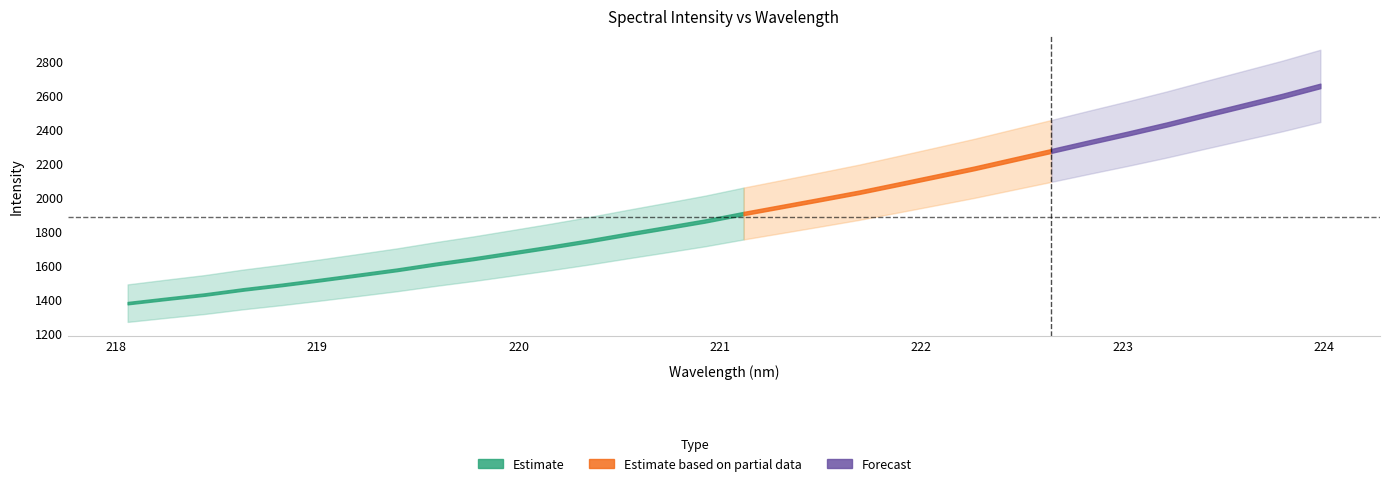

Rank the categories by value from lowest to highest.

218.0596, 218.2508, 218.442, 218.6332, 218.8244, 219.0156, 219.2067, 219.3979, 219.589, 219.7801, 219.9712, 220.1623, 220.3533, 220.5444, 220.7354, 220.9264, 221.1174, 221.3083, 221.4993, 221.6902, 221.8812, 222.0721, 222.263, 222.4538, 222.6447, 222.8355, 223.0264, 223.2172, 223.408, 223.5987, 223.7895, 223.9802